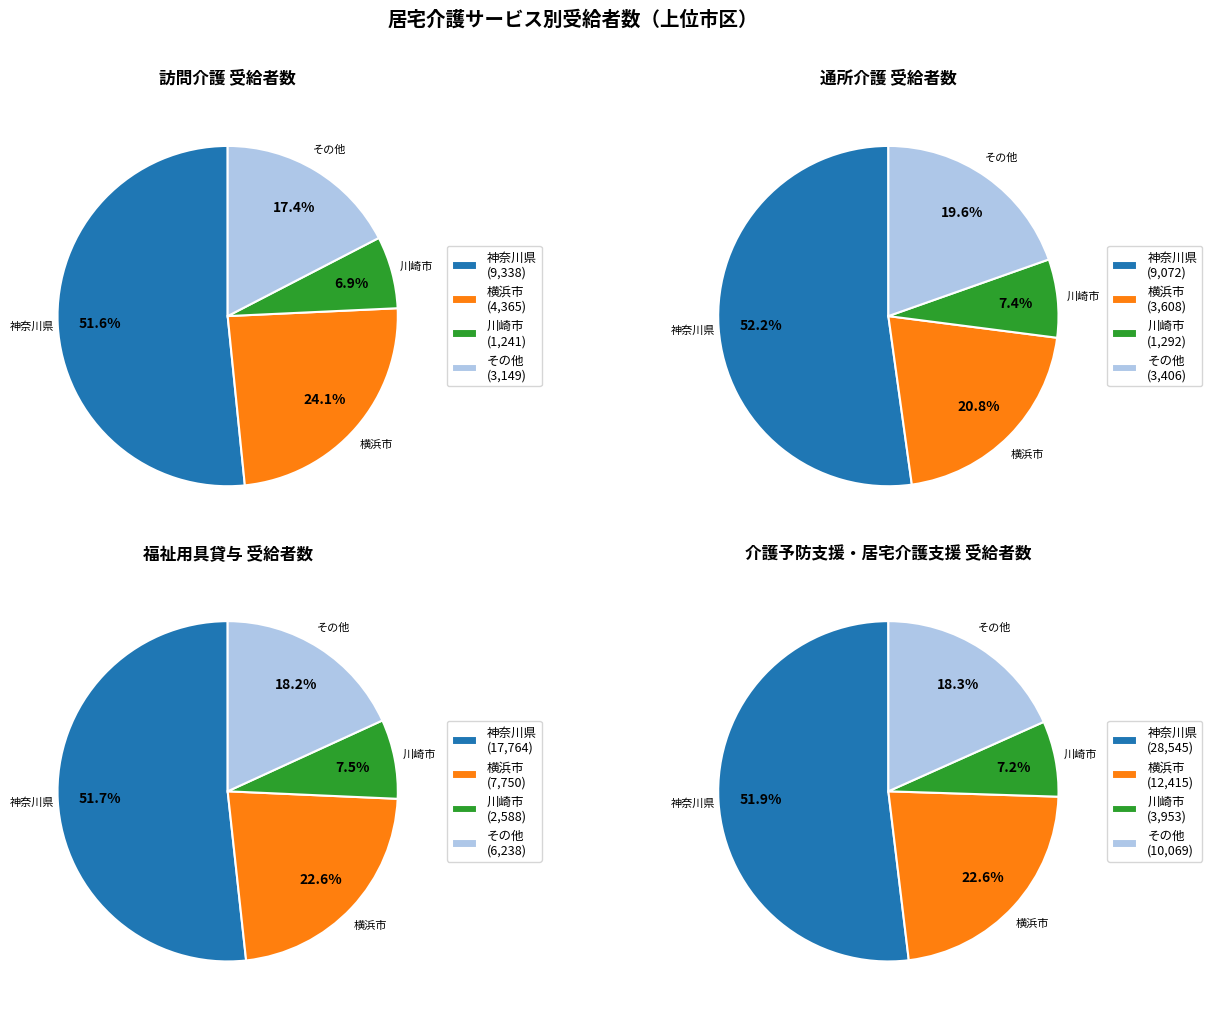

What portion of the pie excludes 神奈川県?

48.4%